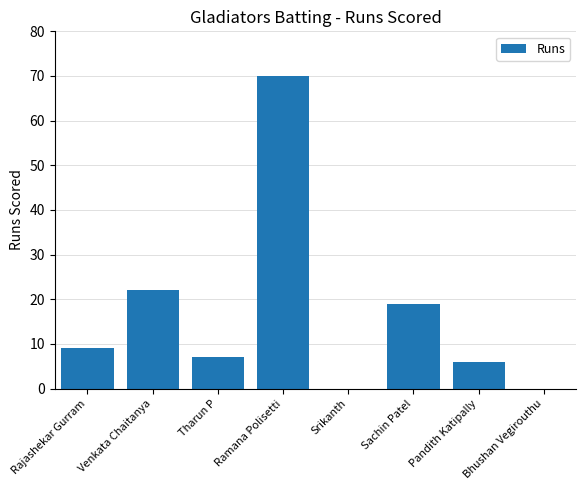

What is the maximum value shown in the chart?

70